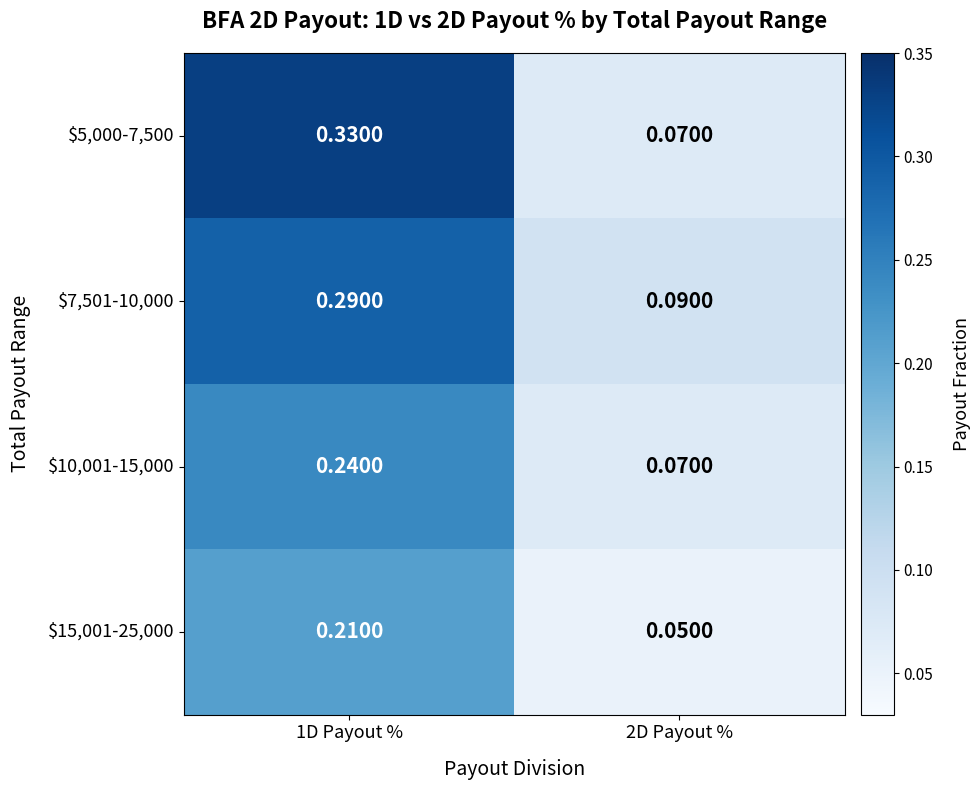

Which category has the highest value across all series?

1D Payout %